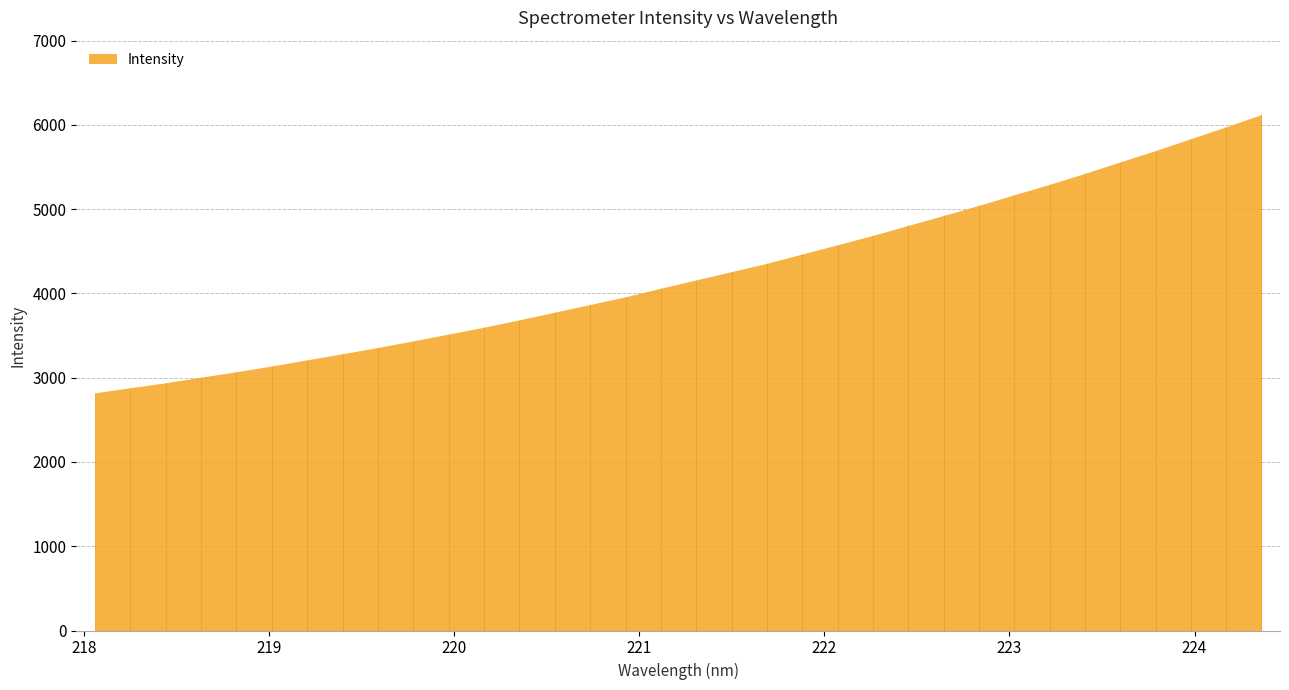

What is the minimum value shown in the chart?

2820.9